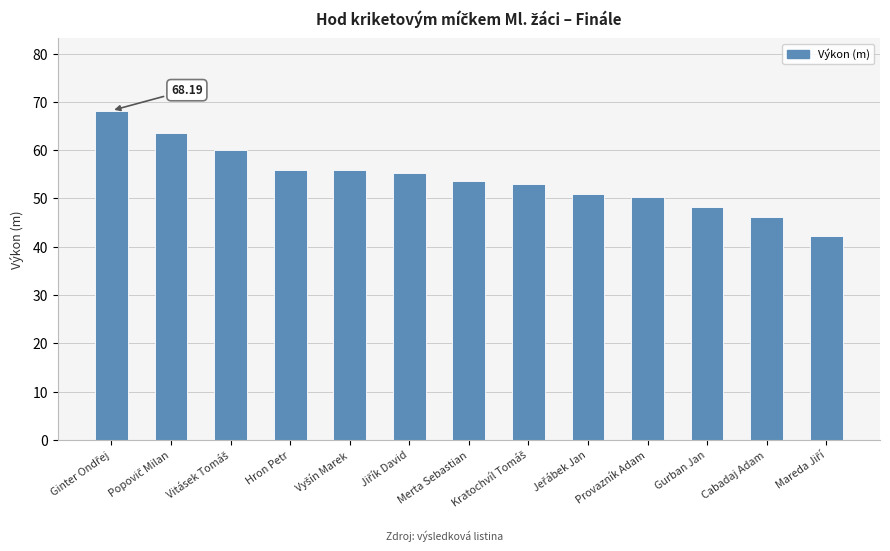

Count the number of data series in this chart.

1